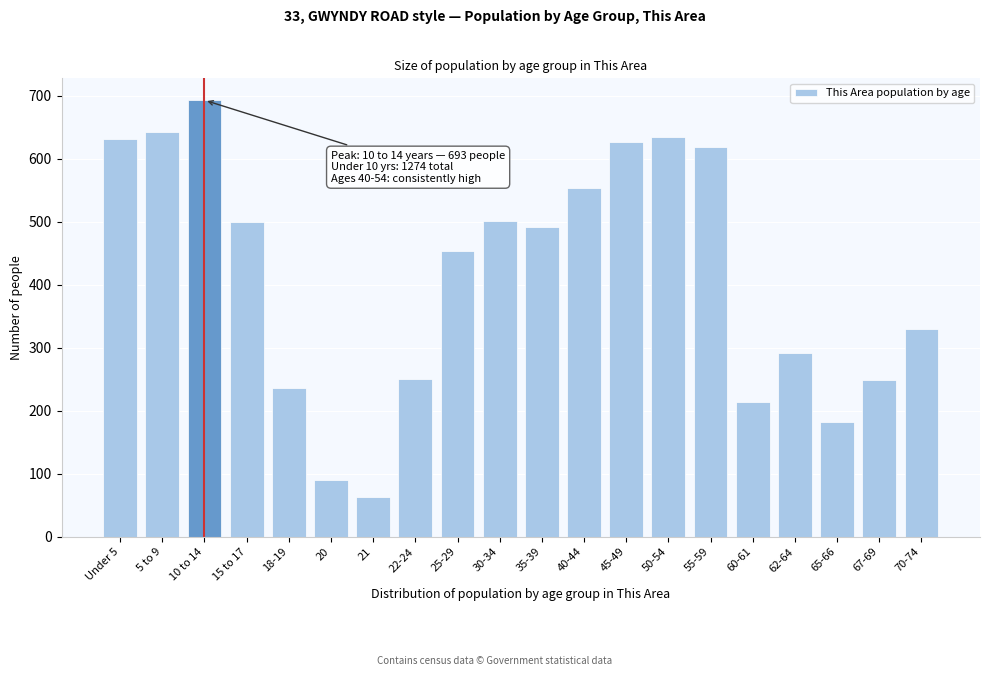

What is the approximate value at 30-34?

502